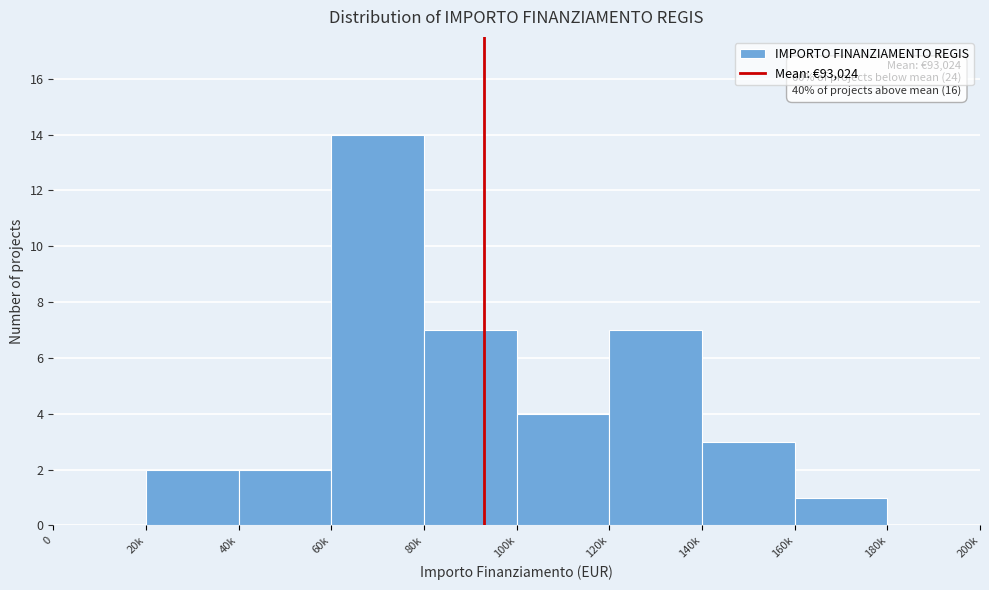

Reading right to left, transcribe all the data shown in this chart.

180k=0	160k=1	140k=3	120k=7	100k=4	80k=7	60k=14	40k=2	20k=2	0=0